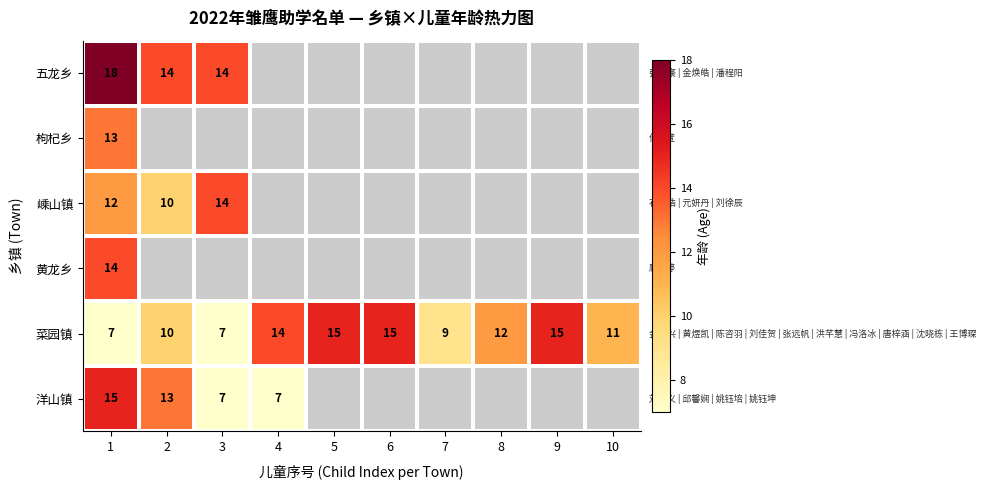

The value of 菜园镇 at 8 is 19. True or false?

False